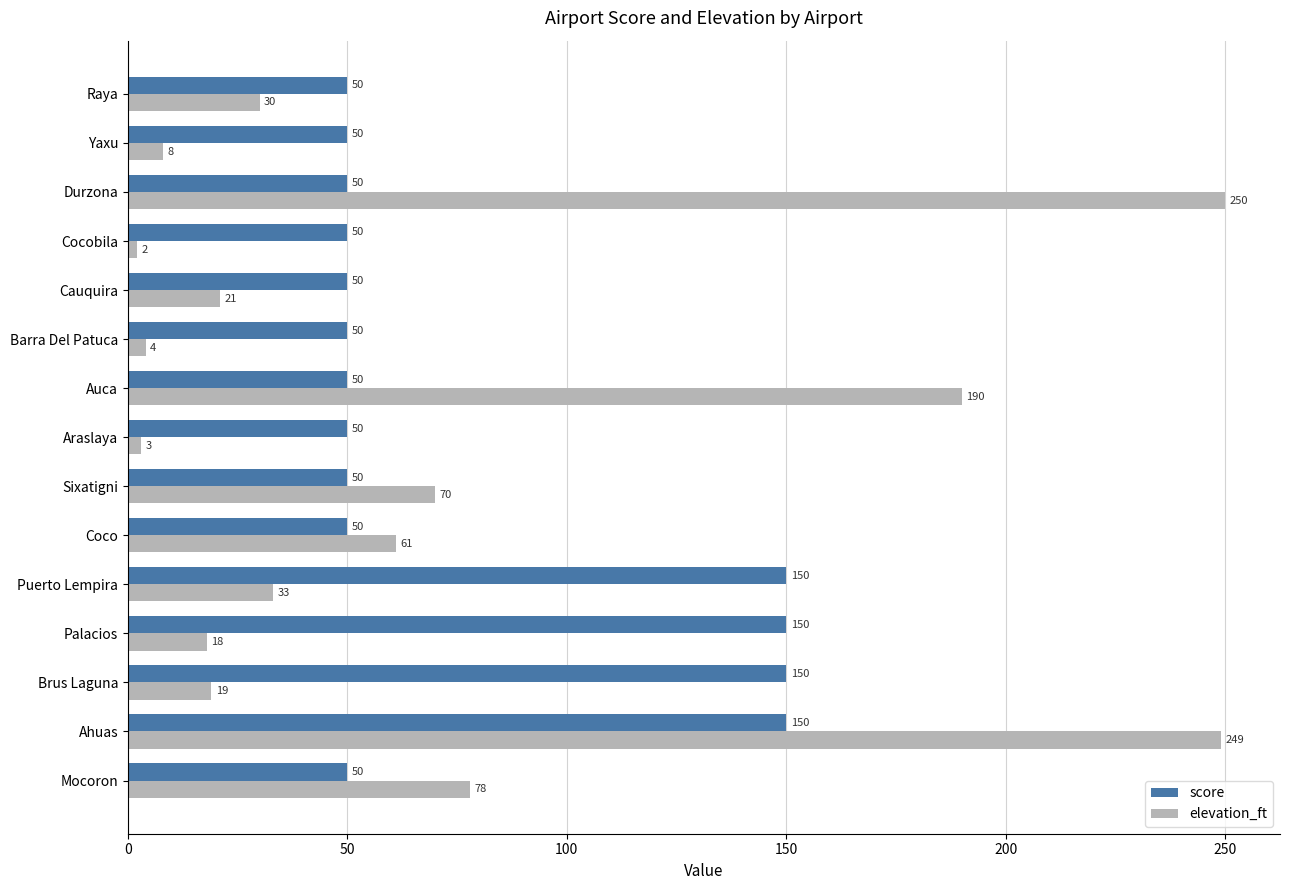

True or false: score has a value of 17 at Yaxu.

False